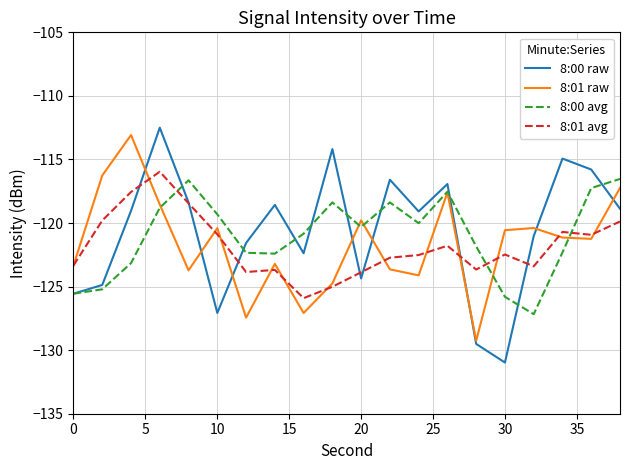

True or false: 8:00 raw has more than 2 interior local peaks.

True